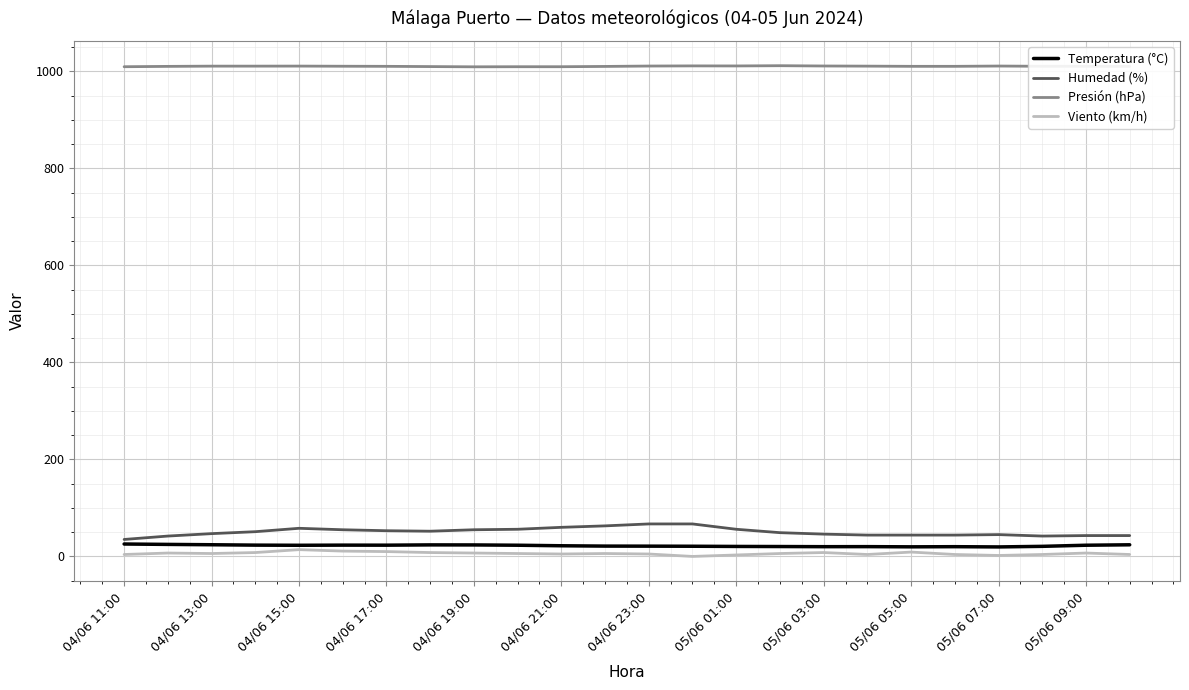

Which series has the largest total across all categories?

Presión (hPa)